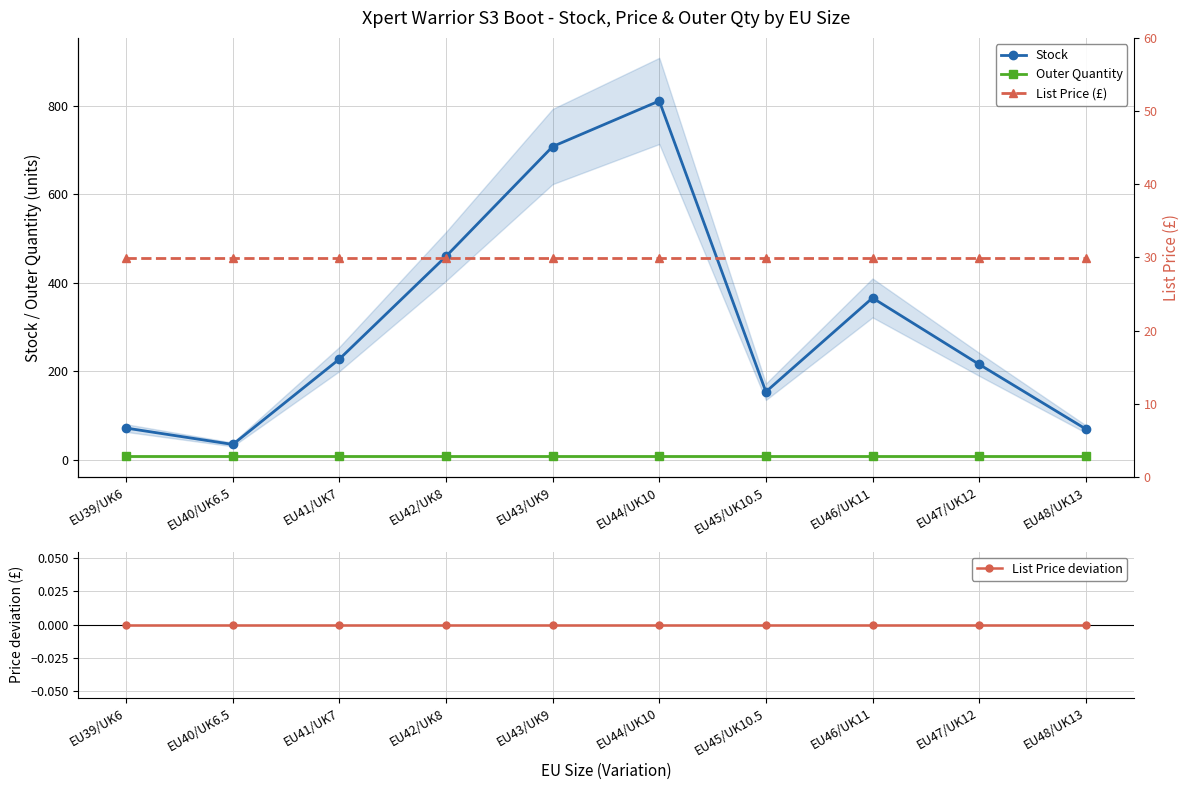

Between EU48/UK13 and EU44/UK10, which is larger?

EU44/UK10